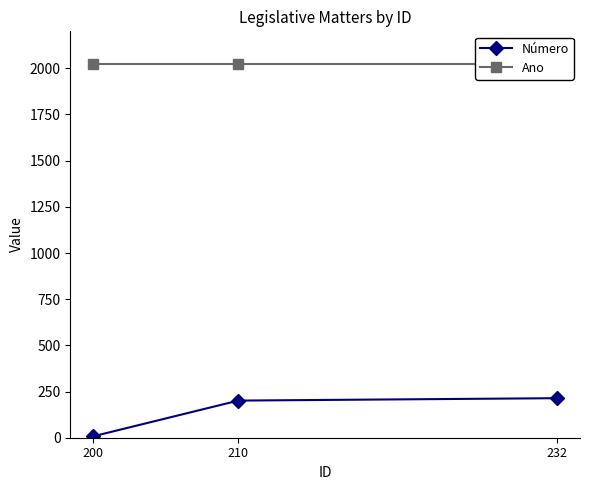

Rank the series by their maximum value, from highest to lowest.

Ano, Número